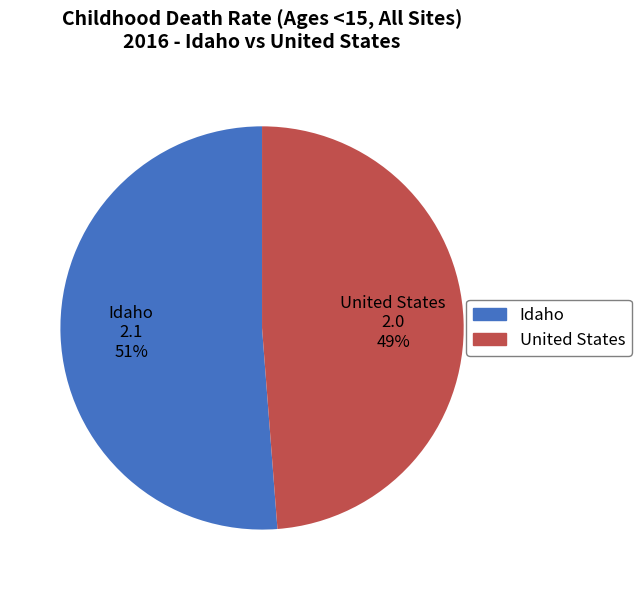

Rank the categories by value from highest to lowest.

Idaho, United States